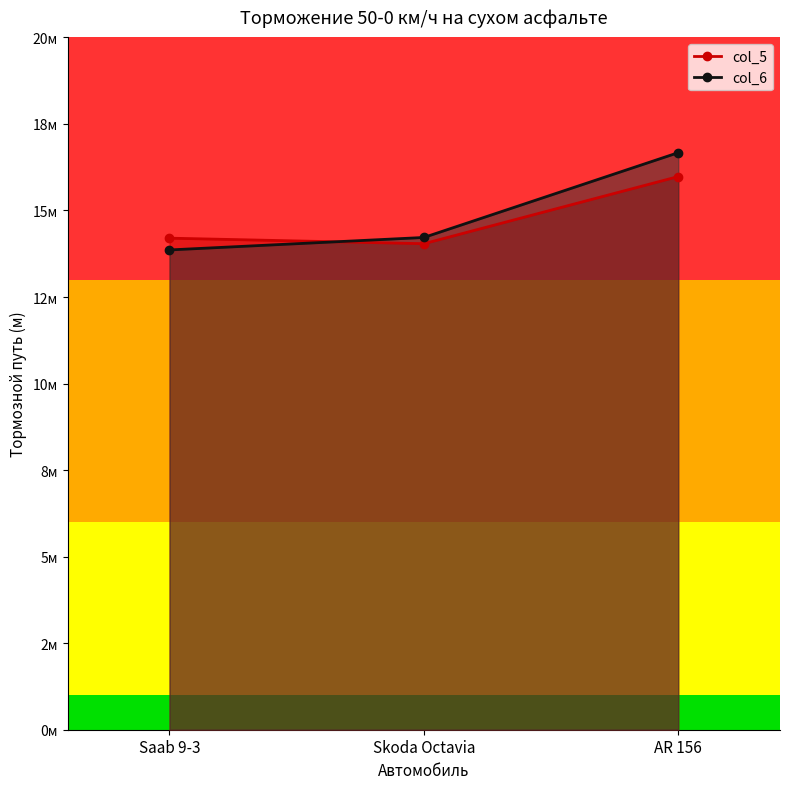

What is the label of the 2nd point from the left?

Skoda Octavia